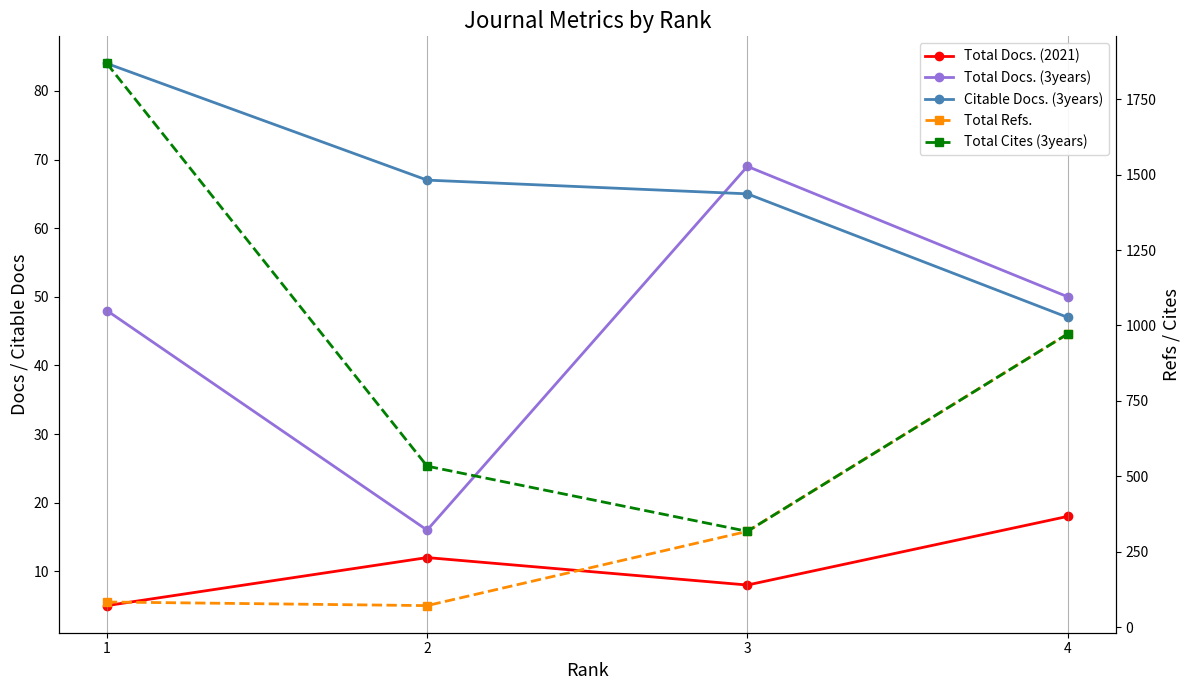

What is the difference between the highest and lowest values at 3?

310